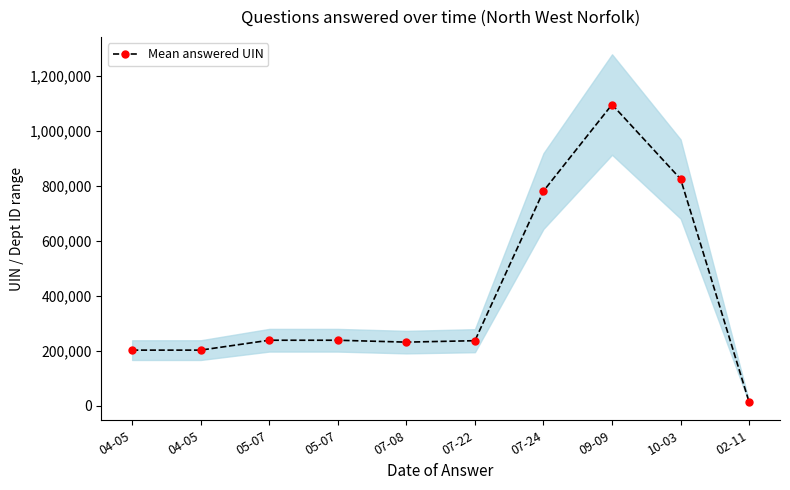

How many interior local peaks (higher than both neighbors) does the data have?

2